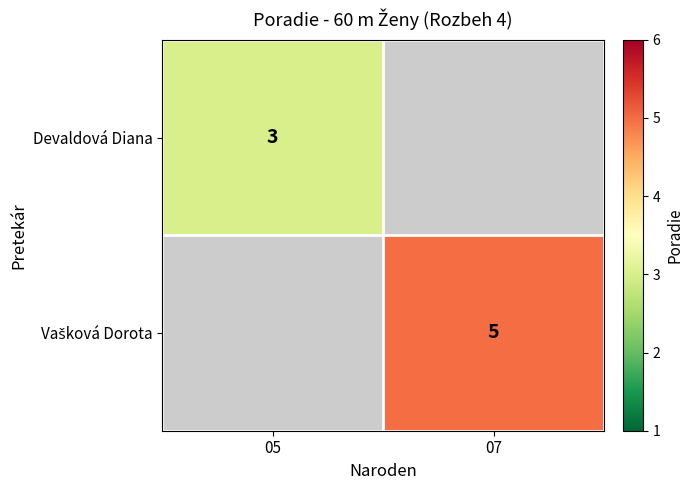

Is it true that Devaldová Diana equals 3 at 05?

True